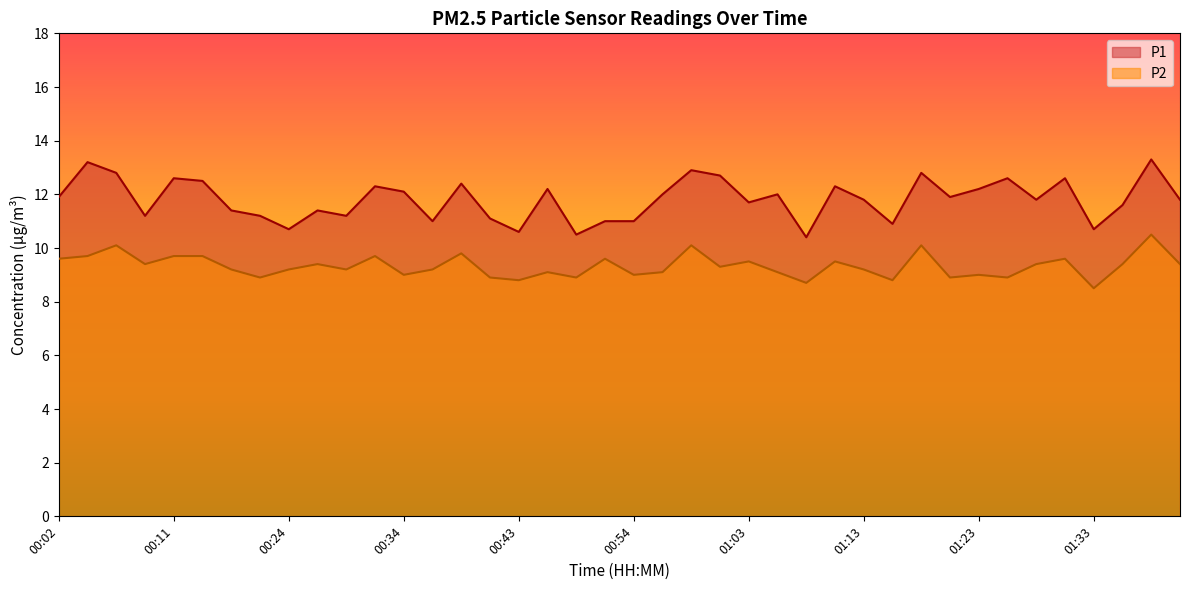

At which label is P1 closest to 11?

00:36